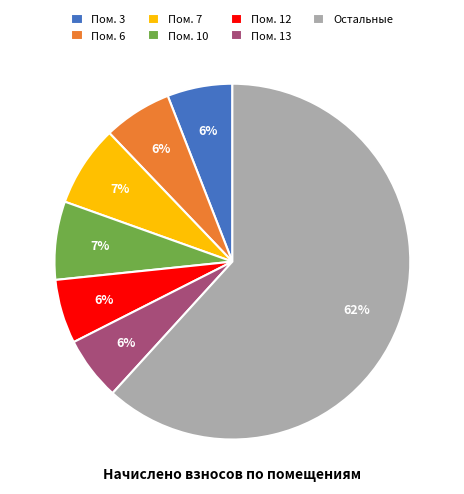

Approximately how many times larger is the value at Пом. 7 compared to Пом. 6?

1.2